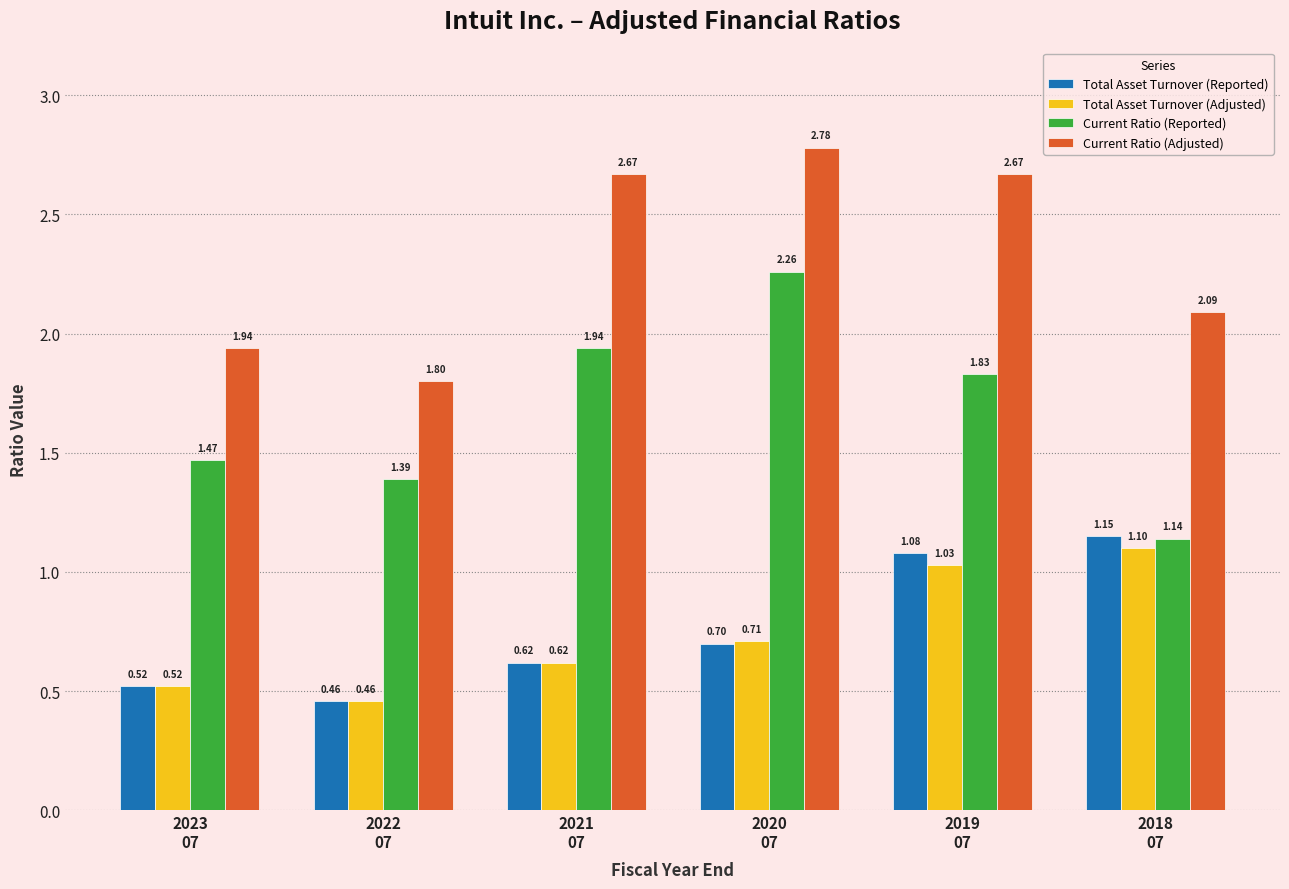

Which series has the widest spread of values?

Current Ratio (Reported)